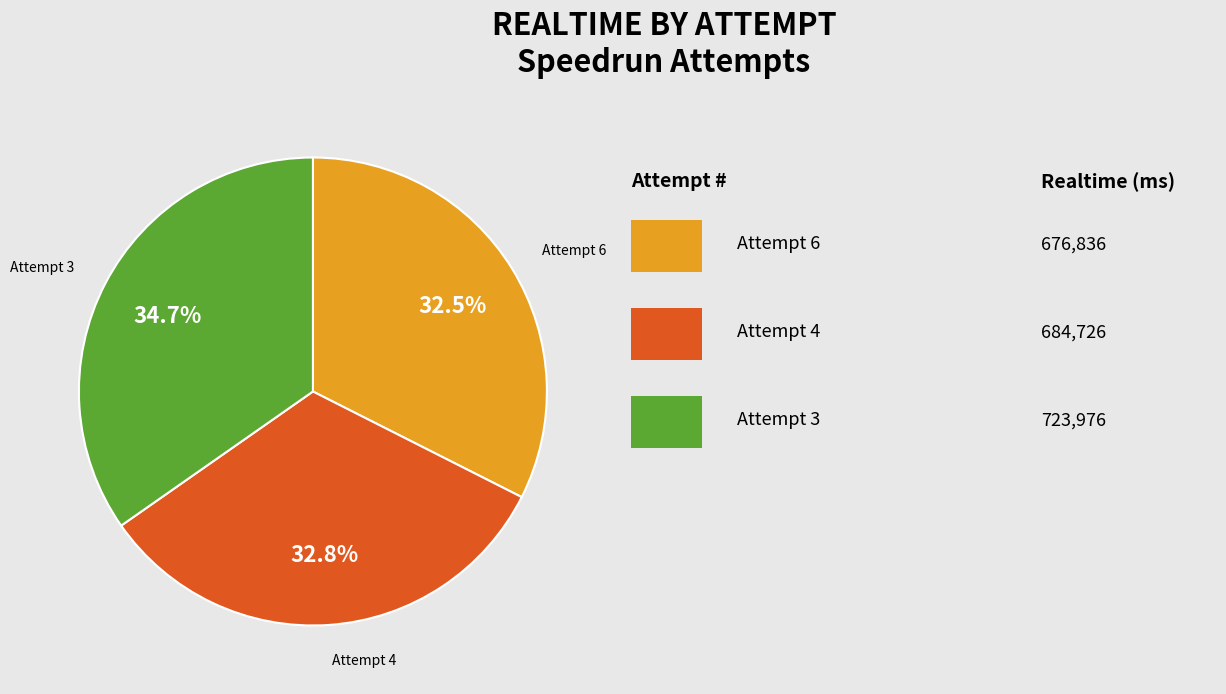

How many slices are in this pie chart?

3